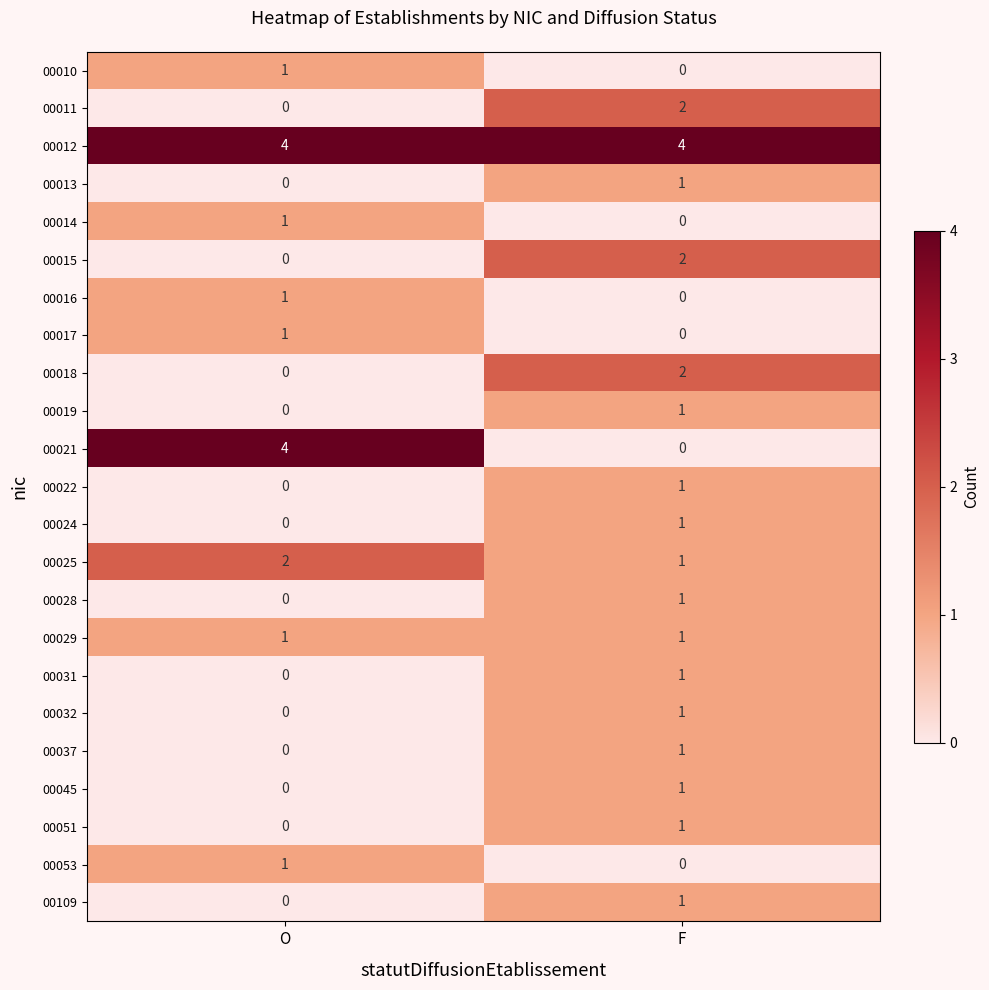

At which category is the sum across all series the highest?

F